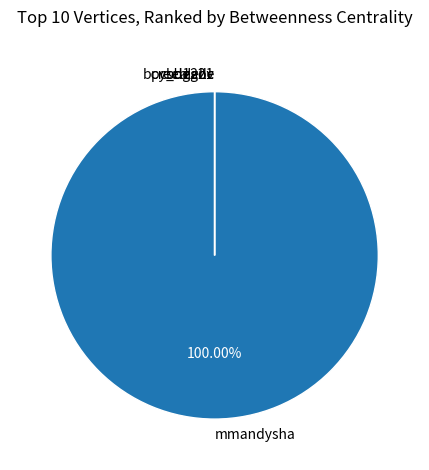

Is there any slice that represents more than half of the pie?

Yes